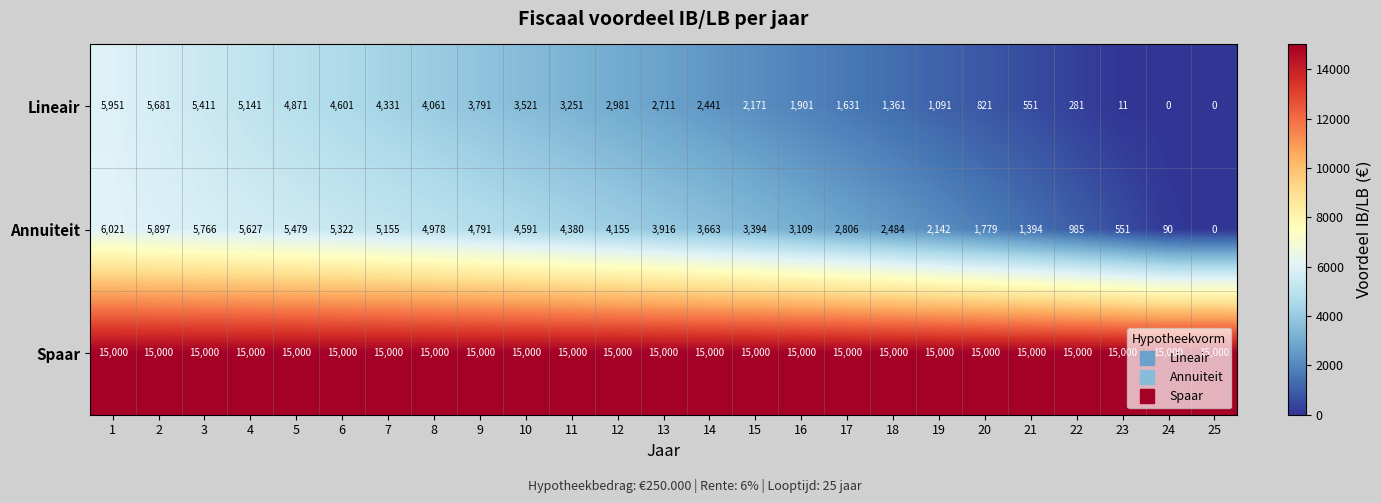

Rank the series at 22 from highest to lowest value.

Spaar, Annuiteit, Lineair